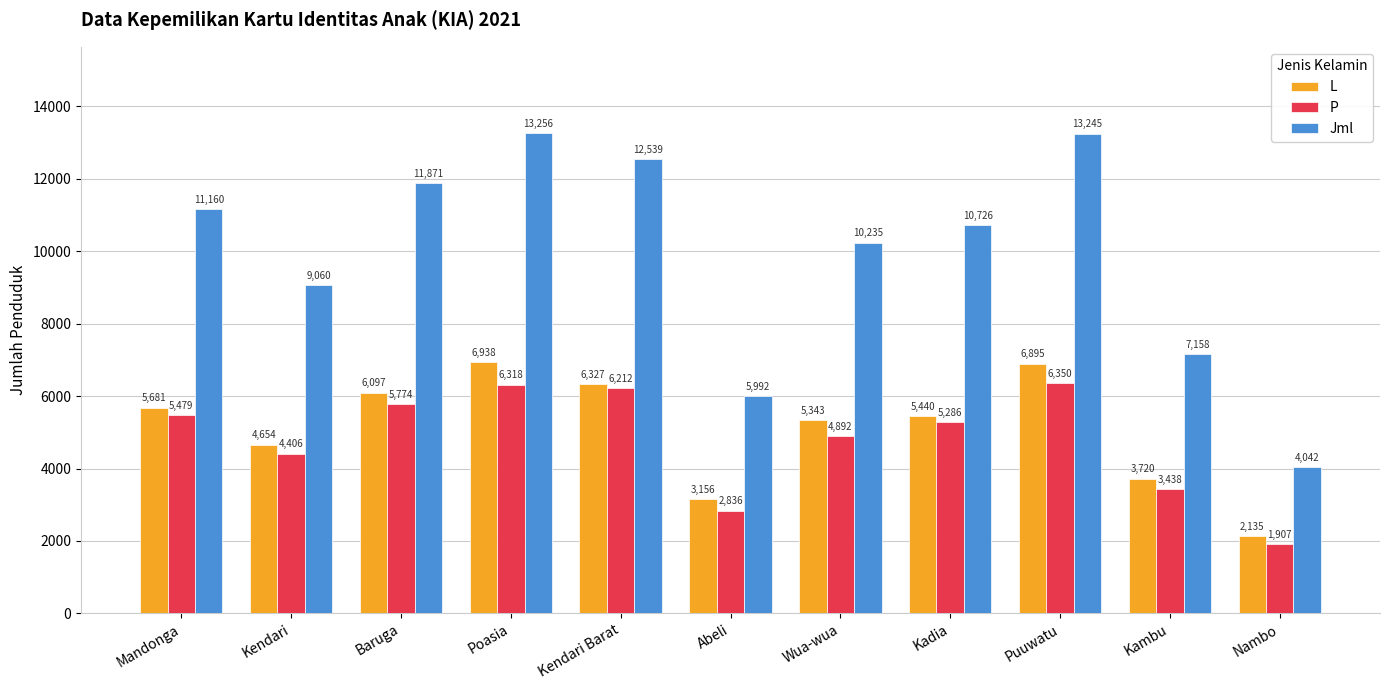

Reading left to right, what are all the values shown in this chart?

L: Mandonga=5681	Kendari=4654	Baruga=6097	Poasia=6938	Kendari Barat=6327	Abeli=3156	Wua-wua=5343	Kadia=5440	Puuwatu=6895	Kambu=3720	Nambo=2135
P: Mandonga=5479	Kendari=4406	Baruga=5774	Poasia=6318	Kendari Barat=6212	Abeli=2836	Wua-wua=4892	Kadia=5286	Puuwatu=6350	Kambu=3438	Nambo=1907
Jml: Mandonga=11160	Kendari=9060	Baruga=11871	Poasia=13256	Kendari Barat=12539	Abeli=5992	Wua-wua=10235	Kadia=10726	Puuwatu=13245	Kambu=7158	Nambo=4042